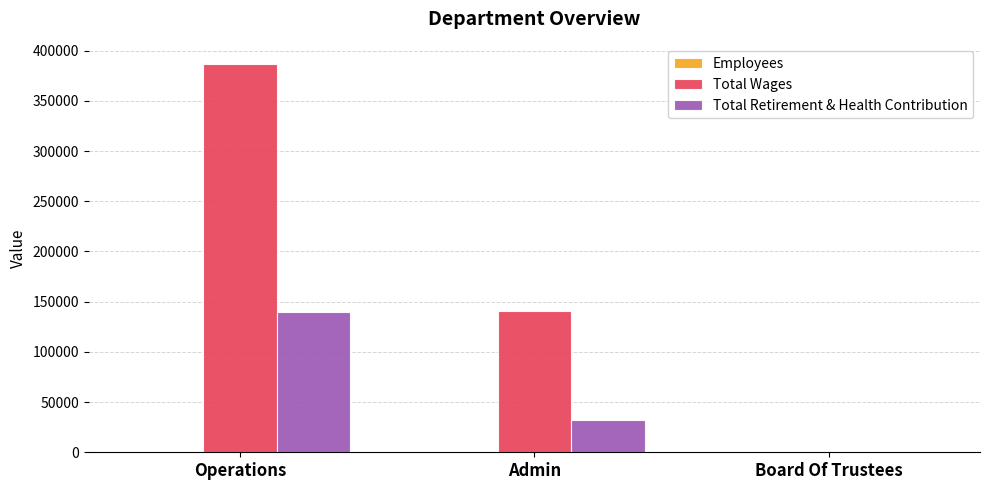

What is the approximate value of Total Retirement & Health Contribution at Admin?

32158